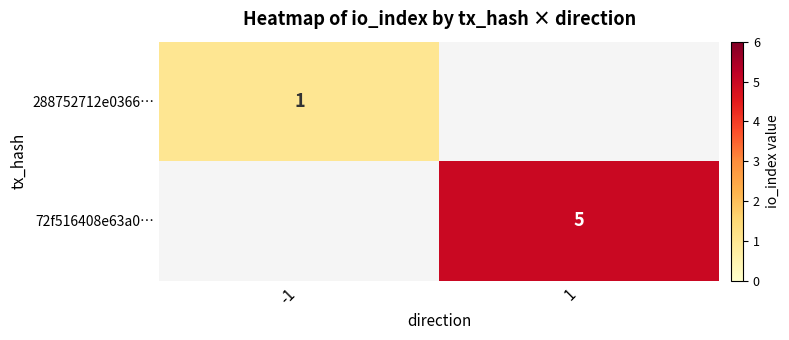

At which category does the chart reach its minimum across all series?

-1